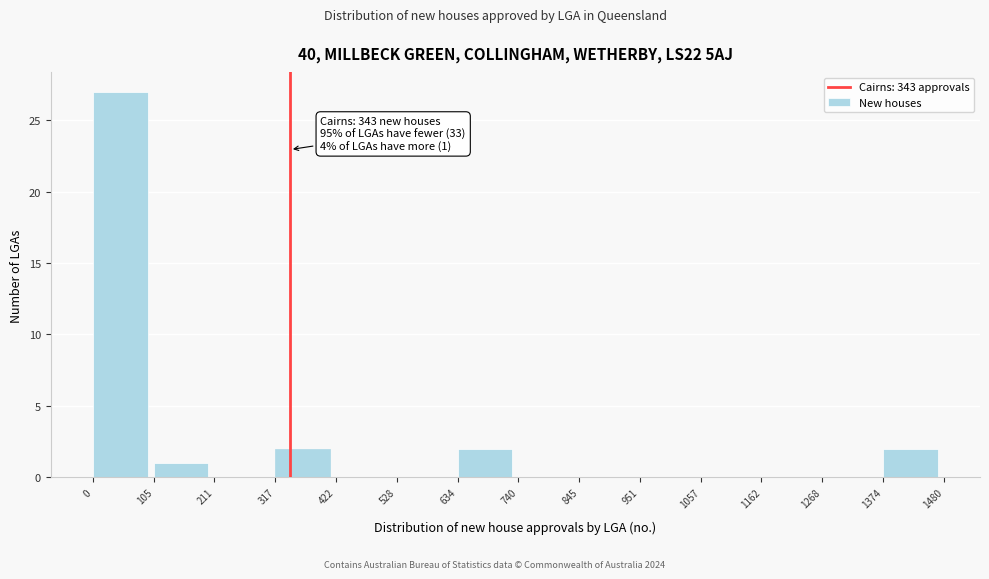

Which range on the x-axis has the tallest bar?

0 to 105